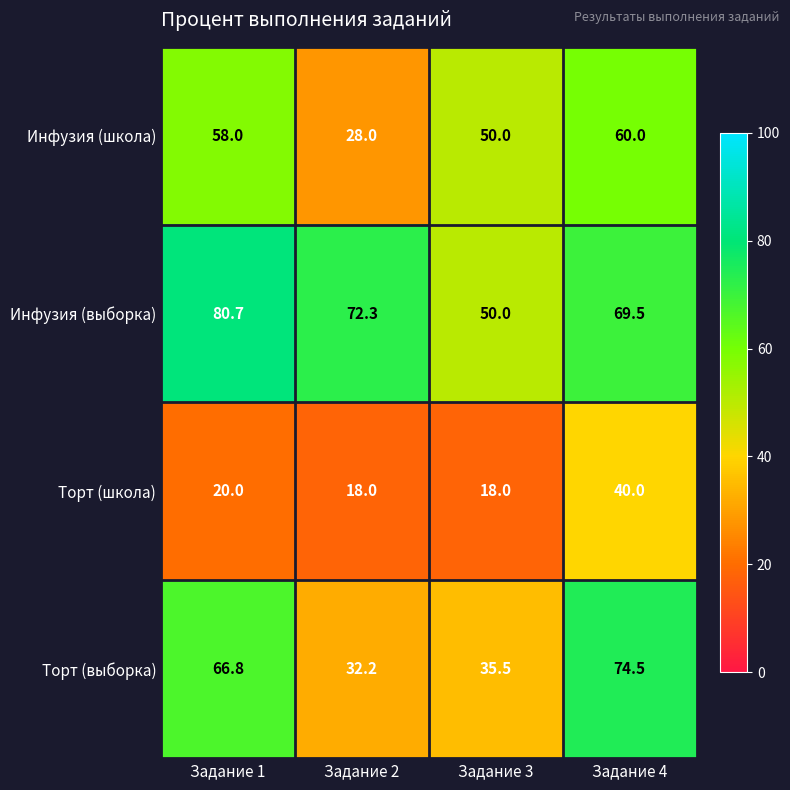

What is the sum of all Торт (выборка) values?

209.0